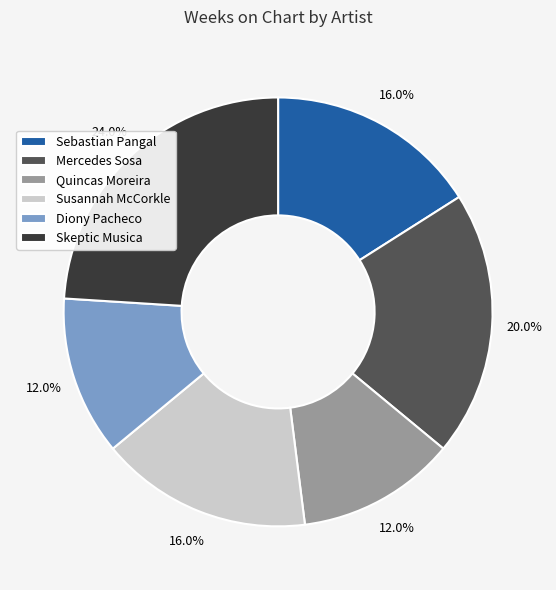

Is there any slice that represents more than half of the pie?

No